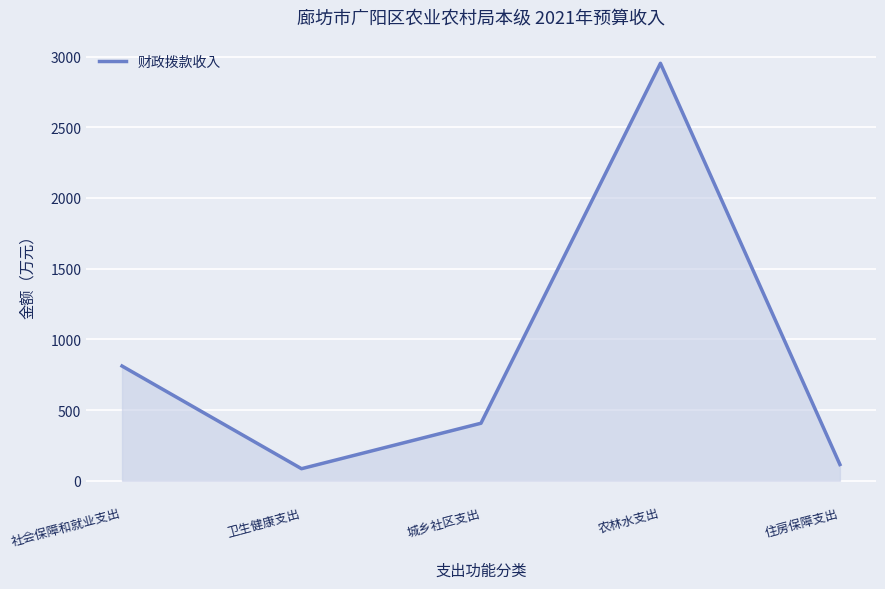

True or false: the data shows 4591.3 at 农林水支出.

False